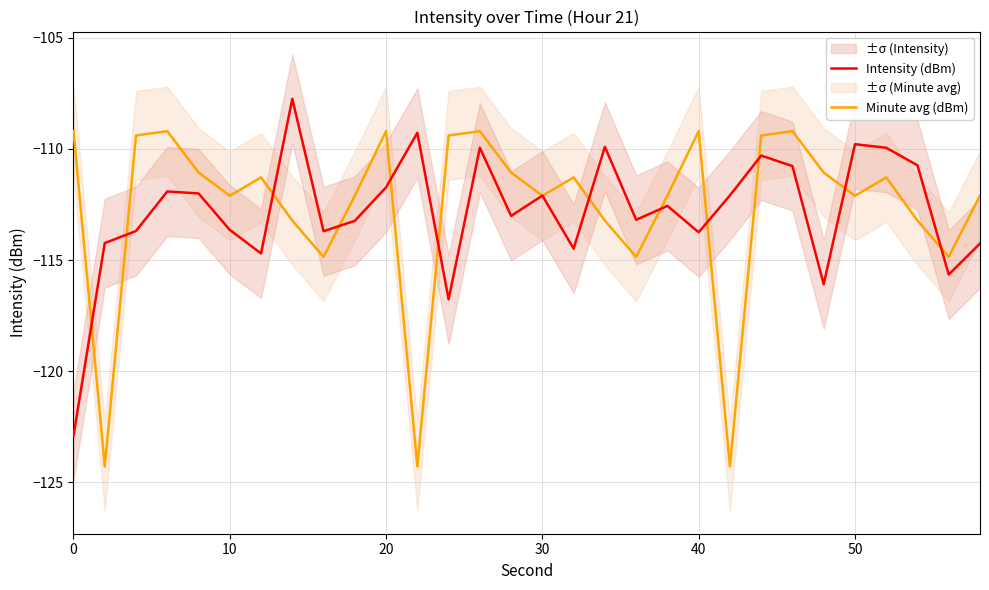

What is the highest value of the Intensity (dBm) series?

-107.8